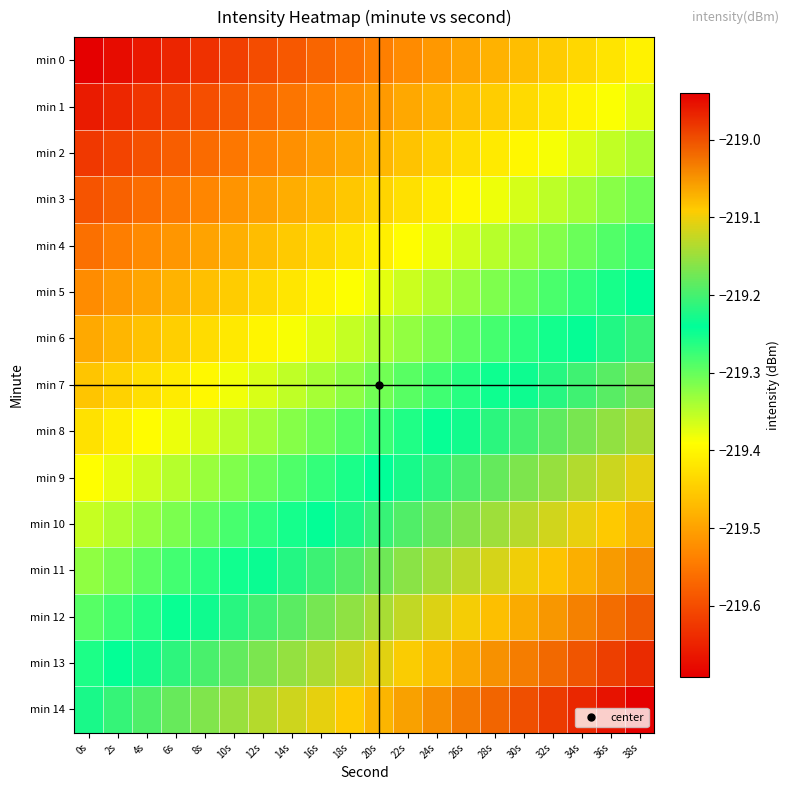

Reading left to right, list all the values displayed in this chart.

min 0: 0s=-219.7	2s=-219.7	4s=-219.7	6s=-219.6	8s=-219.6	10s=-219.6	12s=-219.6	14s=-219.6	16s=-219.6	18s=-219.6	20s=-219.5	22s=-219.5	24s=-219.5	26s=-219.5	28s=-219.5	30s=-219.5	32s=-219.5	34s=-219.4	36s=-219.4	38s=-219.4
min 1: 0s=-219.7	2s=-219.6	4s=-219.6	6s=-219.6	8s=-219.6	10s=-219.6	12s=-219.6	14s=-219.6	16s=-219.5	18s=-219.5	20s=-219.5	22s=-219.5	24s=-219.5	26s=-219.5	28s=-219.4	30s=-219.4	32s=-219.4	34s=-219.4	36s=-219.4	38s=-219.4
min 2: 0s=-219.6	2s=-219.6	4s=-219.6	6s=-219.6	8s=-219.6	10s=-219.5	12s=-219.5	14s=-219.5	16s=-219.5	18s=-219.5	20s=-219.5	22s=-219.5	24s=-219.4	26s=-219.4	28s=-219.4	30s=-219.4	32s=-219.4	34s=-219.4	36s=-219.4	38s=-219.3
min 3: 0s=-219.6	2s=-219.6	4s=-219.6	6s=-219.5	8s=-219.5	10s=-219.5	12s=-219.5	14s=-219.5	16s=-219.5	18s=-219.5	20s=-219.4	22s=-219.4	24s=-219.4	26s=-219.4	28s=-219.4	30s=-219.4	32s=-219.4	34s=-219.3	36s=-219.3	38s=-219.3
min 4: 0s=-219.6	2s=-219.5	4s=-219.5	6s=-219.5	8s=-219.5	10s=-219.5	12s=-219.5	14s=-219.5	16s=-219.4	18s=-219.4	20s=-219.4	22s=-219.4	24s=-219.4	26s=-219.4	28s=-219.3	30s=-219.3	32s=-219.3	34s=-219.3	36s=-219.3	38s=-219.3
min 5: 0s=-219.5	2s=-219.5	4s=-219.5	6s=-219.5	8s=-219.5	10s=-219.4	12s=-219.4	14s=-219.4	16s=-219.4	18s=-219.4	20s=-219.4	22s=-219.4	24s=-219.3	26s=-219.3	28s=-219.3	30s=-219.3	32s=-219.3	34s=-219.3	36s=-219.3	38s=-219.2
min 6: 0s=-219.5	2s=-219.5	4s=-219.5	6s=-219.4	8s=-219.4	10s=-219.4	12s=-219.4	14s=-219.4	16s=-219.4	18s=-219.4	20s=-219.3	22s=-219.3	24s=-219.3	26s=-219.3	28s=-219.3	30s=-219.3	32s=-219.3	34s=-219.2	36s=-219.2	38s=-219.2
min 7: 0s=-219.5	2s=-219.4	4s=-219.4	6s=-219.4	8s=-219.4	10s=-219.4	12s=-219.4	14s=-219.4	16s=-219.3	18s=-219.3	20s=-219.3	22s=-219.3	24s=-219.3	26s=-219.3	28s=-219.2	30s=-219.2	32s=-219.2	34s=-219.2	36s=-219.2	38s=-219.2
min 8: 0s=-219.4	2s=-219.4	4s=-219.4	6s=-219.4	8s=-219.4	10s=-219.3	12s=-219.3	14s=-219.3	16s=-219.3	18s=-219.3	20s=-219.3	22s=-219.3	24s=-219.2	26s=-219.2	28s=-219.2	30s=-219.2	32s=-219.2	34s=-219.2	36s=-219.2	38s=-219.1
min 9: 0s=-219.4	2s=-219.4	4s=-219.4	6s=-219.3	8s=-219.3	10s=-219.3	12s=-219.3	14s=-219.3	16s=-219.3	18s=-219.3	20s=-219.2	22s=-219.2	24s=-219.2	26s=-219.2	28s=-219.2	30s=-219.2	32s=-219.2	34s=-219.1	36s=-219.1	38s=-219.1
min 10: 0s=-219.4	2s=-219.3	4s=-219.3	6s=-219.3	8s=-219.3	10s=-219.3	12s=-219.3	14s=-219.3	16s=-219.2	18s=-219.2	20s=-219.2	22s=-219.2	24s=-219.2	26s=-219.2	28s=-219.1	30s=-219.1	32s=-219.1	34s=-219.1	36s=-219.1	38s=-219.1
min 11: 0s=-219.3	2s=-219.3	4s=-219.3	6s=-219.3	8s=-219.3	10s=-219.2	12s=-219.2	14s=-219.2	16s=-219.2	18s=-219.2	20s=-219.2	22s=-219.2	24s=-219.1	26s=-219.1	28s=-219.1	30s=-219.1	32s=-219.1	34s=-219.1	36s=-219.1	38s=-219.0
min 12: 0s=-219.3	2s=-219.3	4s=-219.3	6s=-219.2	8s=-219.2	10s=-219.2	12s=-219.2	14s=-219.2	16s=-219.2	18s=-219.2	20s=-219.1	22s=-219.1	24s=-219.1	26s=-219.1	28s=-219.1	30s=-219.1	32s=-219.1	34s=-219.0	36s=-219.0	38s=-219.0
min 13: 0s=-219.3	2s=-219.2	4s=-219.2	6s=-219.2	8s=-219.2	10s=-219.2	12s=-219.2	14s=-219.2	16s=-219.1	18s=-219.1	20s=-219.1	22s=-219.1	24s=-219.1	26s=-219.1	28s=-219.0	30s=-219.0	32s=-219.0	34s=-219.0	36s=-219.0	38s=-219.0
min 14: 0s=-219.2	2s=-219.2	4s=-219.2	6s=-219.2	8s=-219.2	10s=-219.1	12s=-219.1	14s=-219.1	16s=-219.1	18s=-219.1	20s=-219.1	22s=-219.1	24s=-219.0	26s=-219.0	28s=-219.0	30s=-219.0	32s=-219.0	34s=-219.0	36s=-219.0	38s=-218.9